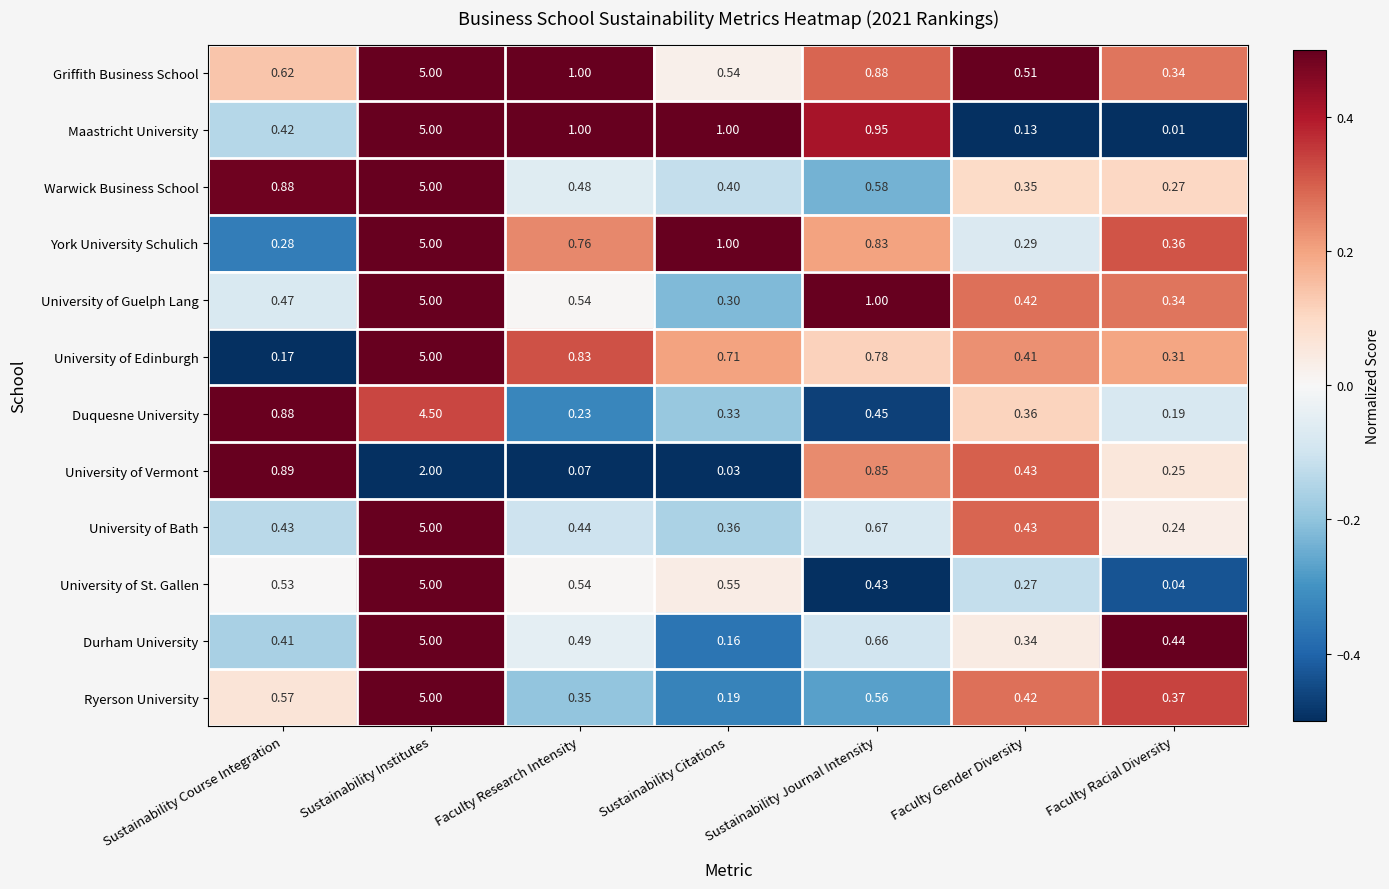

Which series has the largest range (max minus min)?

Maastricht University